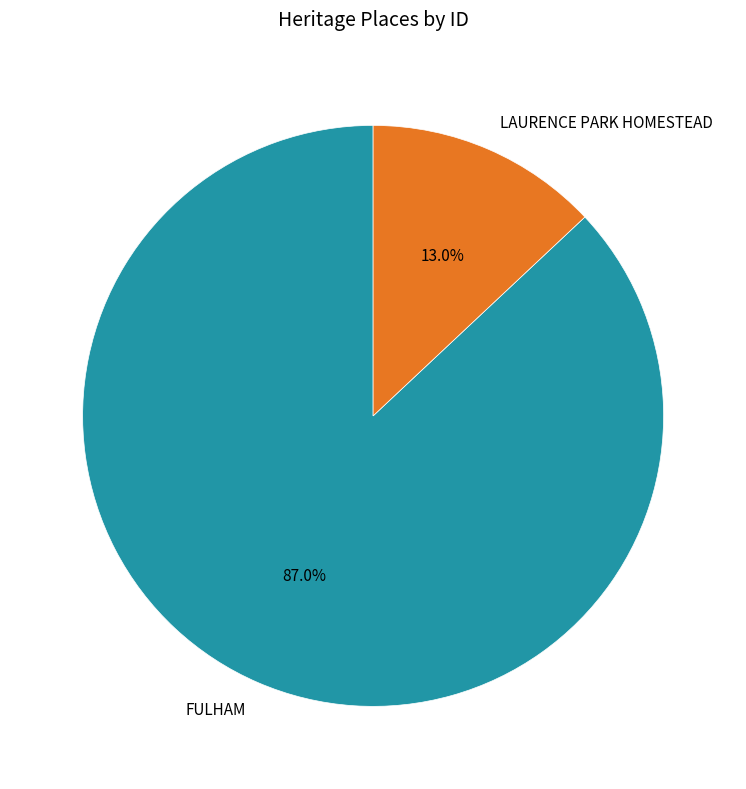

Is it true that FULHAM is 76% of the pie?

False